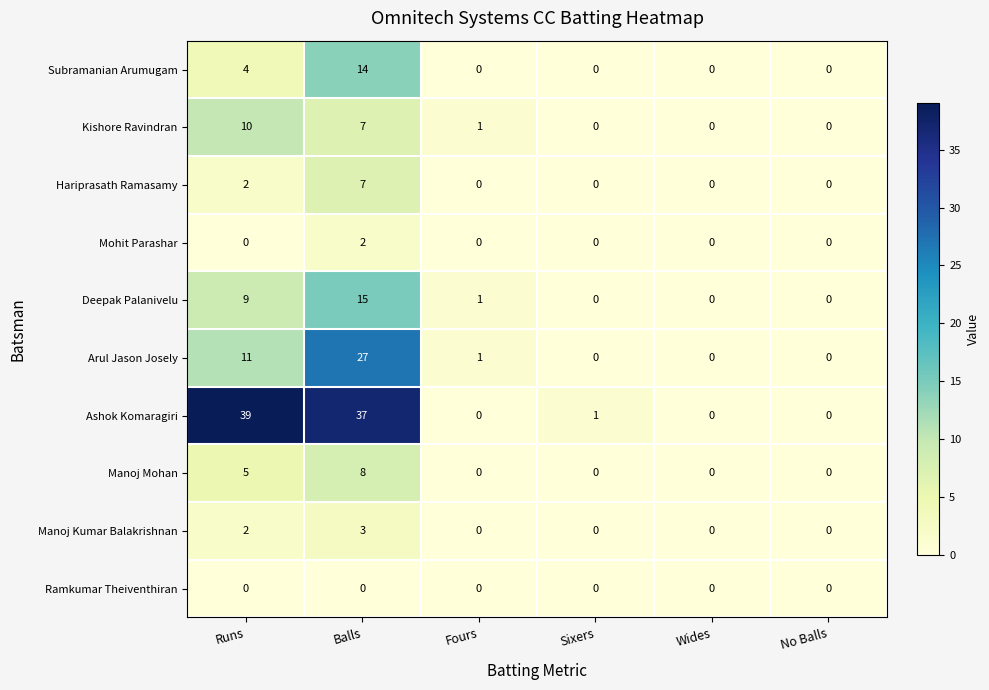

What is the sum of all Manoj Kumar Balakrishnan values?

5